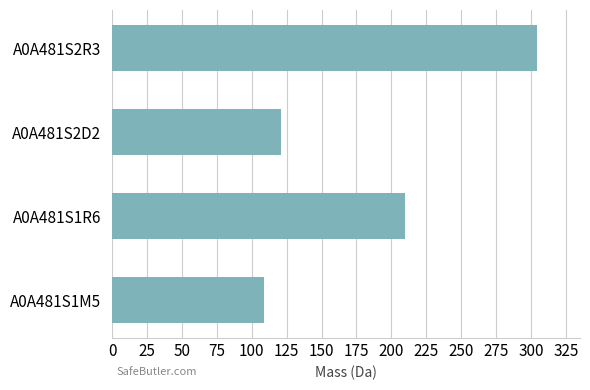

Approximately how many times larger is the value at A0A481S2D2 compared to A0A481S1M5?

1.1